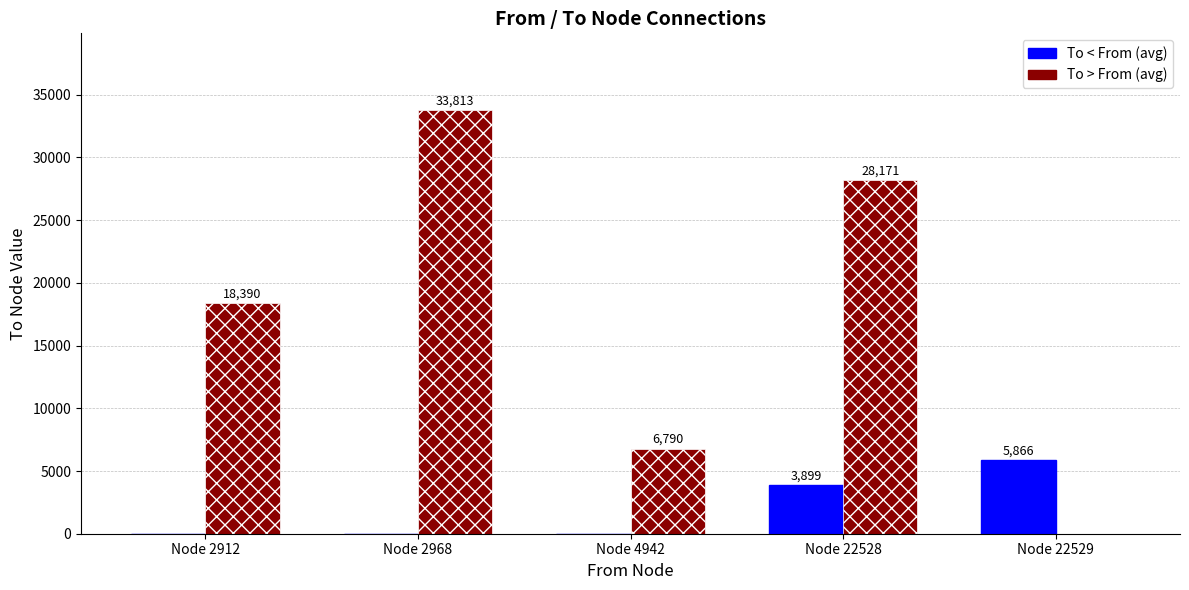

What is the total value across all series at Node 2912?

18390